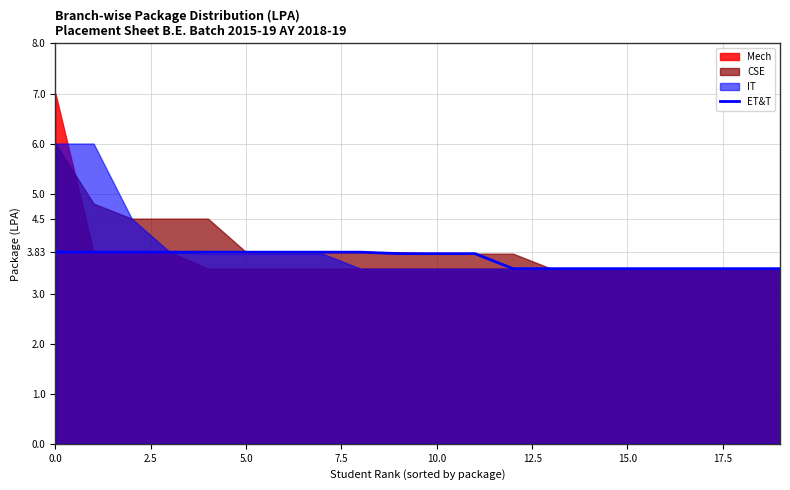

Does the chart display data point markers on the line(s)?

No